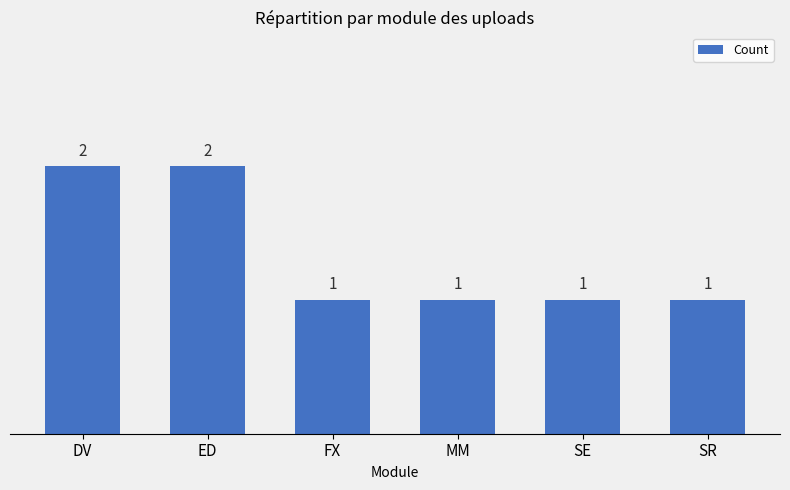

What is the change in value from ED to SE?

-1